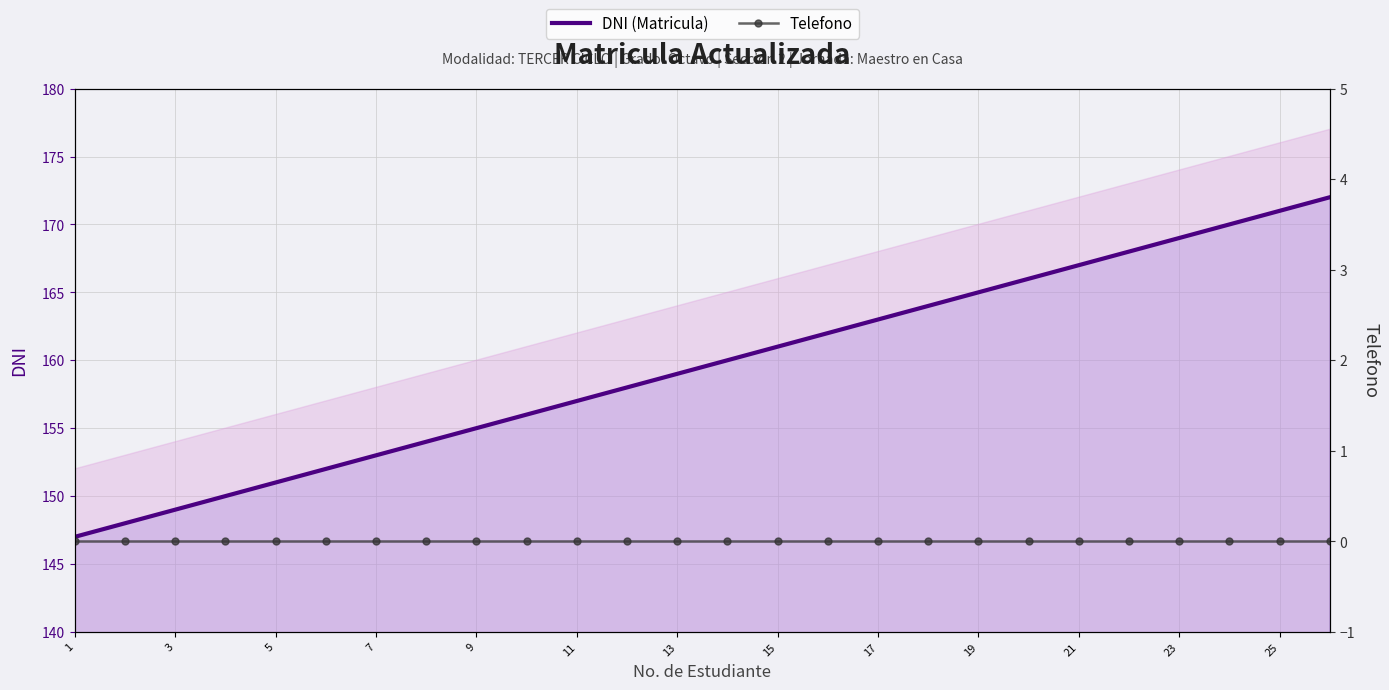

At which label does Telefono reach its peak?

1